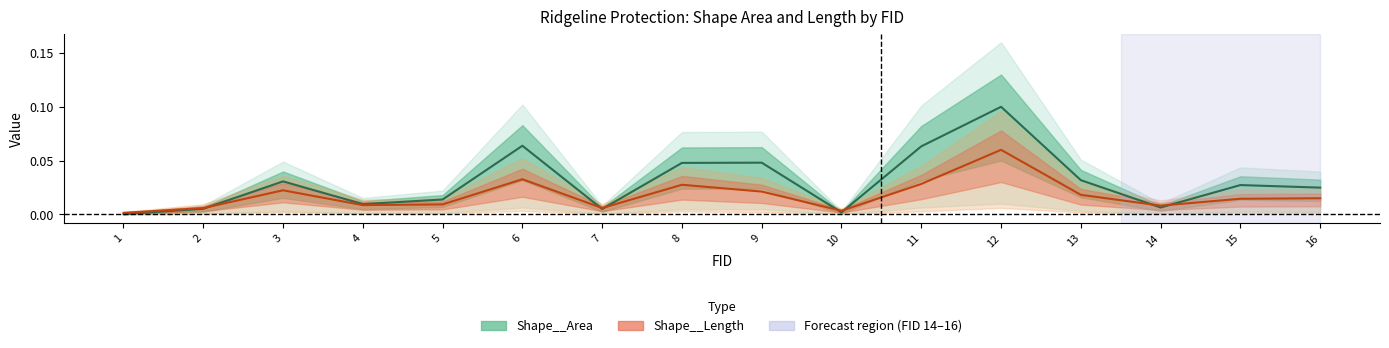

Reading left to right, list all the values displayed in this chart.

Shape__Area: 0.0	0.0	0.0	0.0	0.0	0.1	0.0	0.0	0.0	0.0	0.1	0.1	0.0	0.0	0.0	0.0
Shape__Length: 0.0	0.0	0.0	0.0	0.0	0.0	0.0	0.0	0.0	0.0	0.0	0.1	0.0	0.0	0.0	0.0